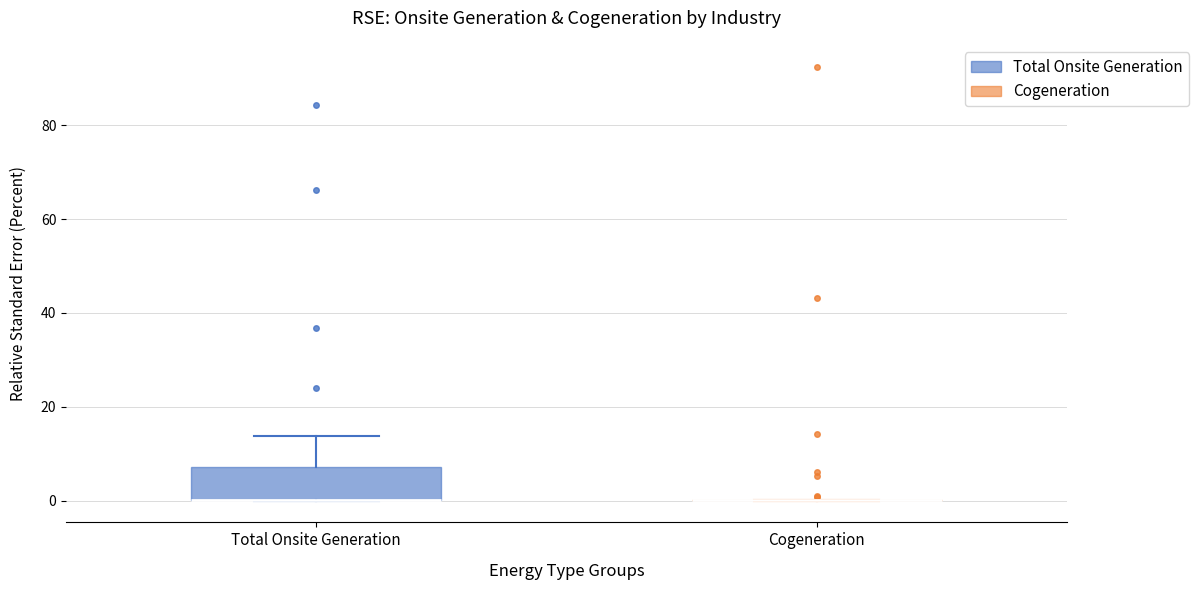

Where does the upper whisker of the box for Total Onsite Generation end on the y-axis? The values are not printed on the chart, so give them approximately, as read against the axis.

14